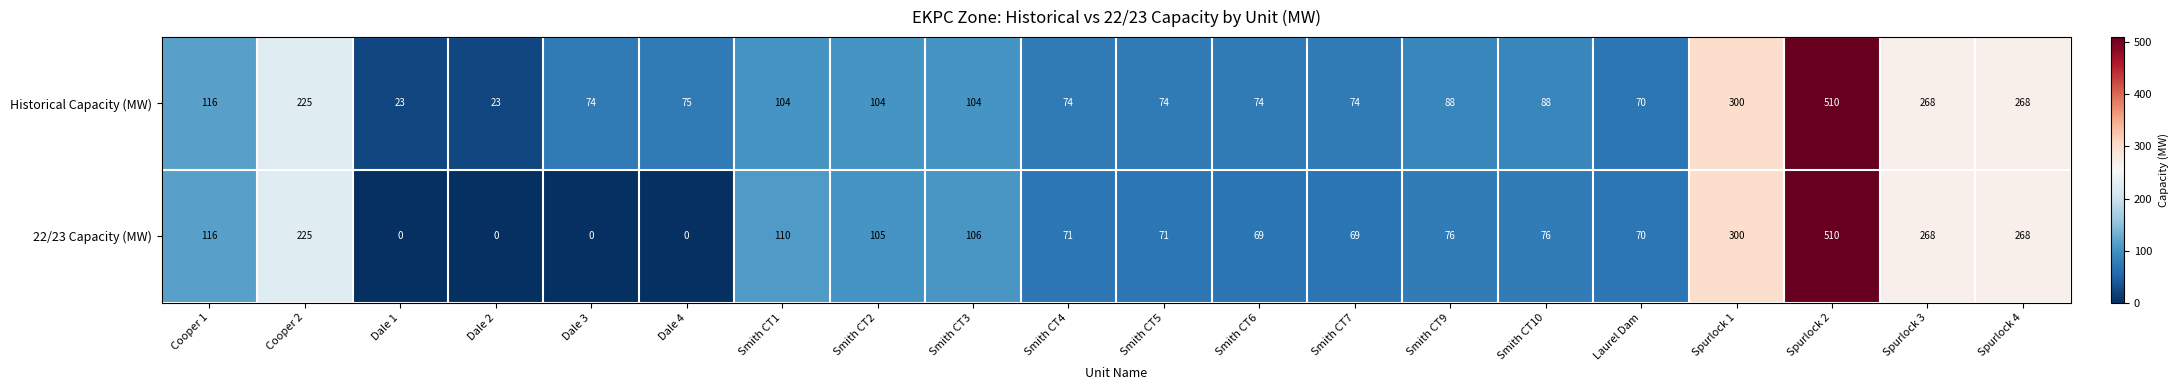

Which series has the largest range (max minus min)?

22/23 Capacity (MW)